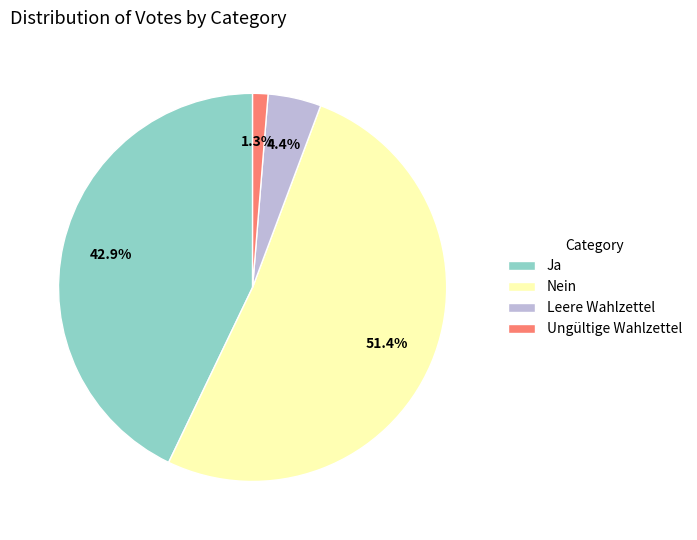

The Nein slice represents 57% of the pie. True or false?

False